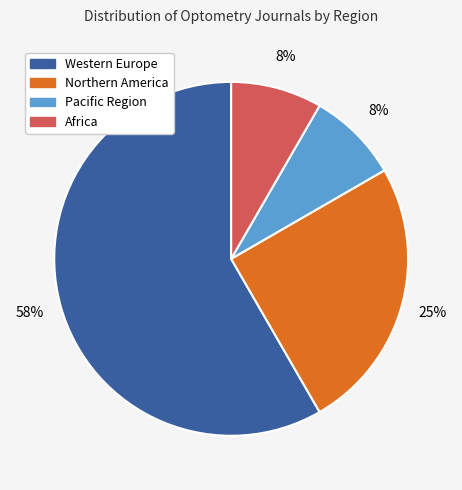

How many segments does this pie chart have?

4